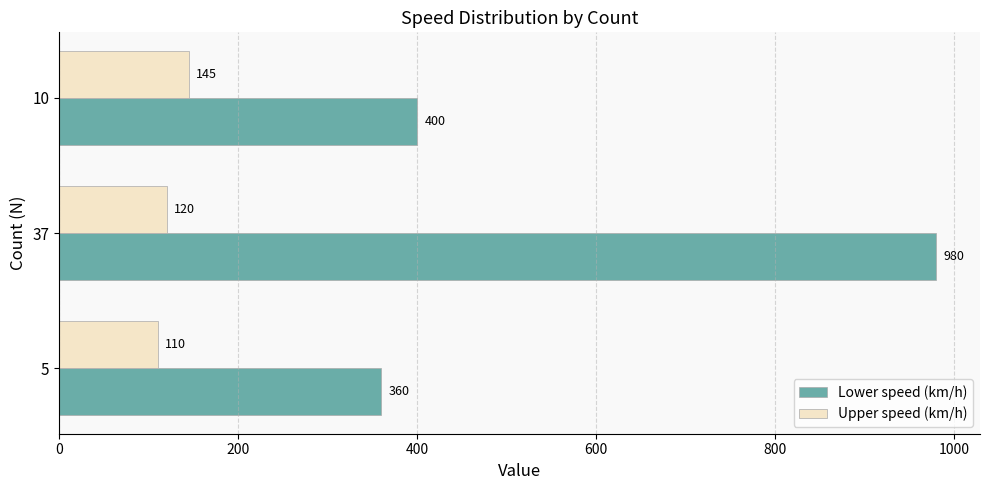

The Lower speed (km/h) series shows 536 at 37. True or false?

False